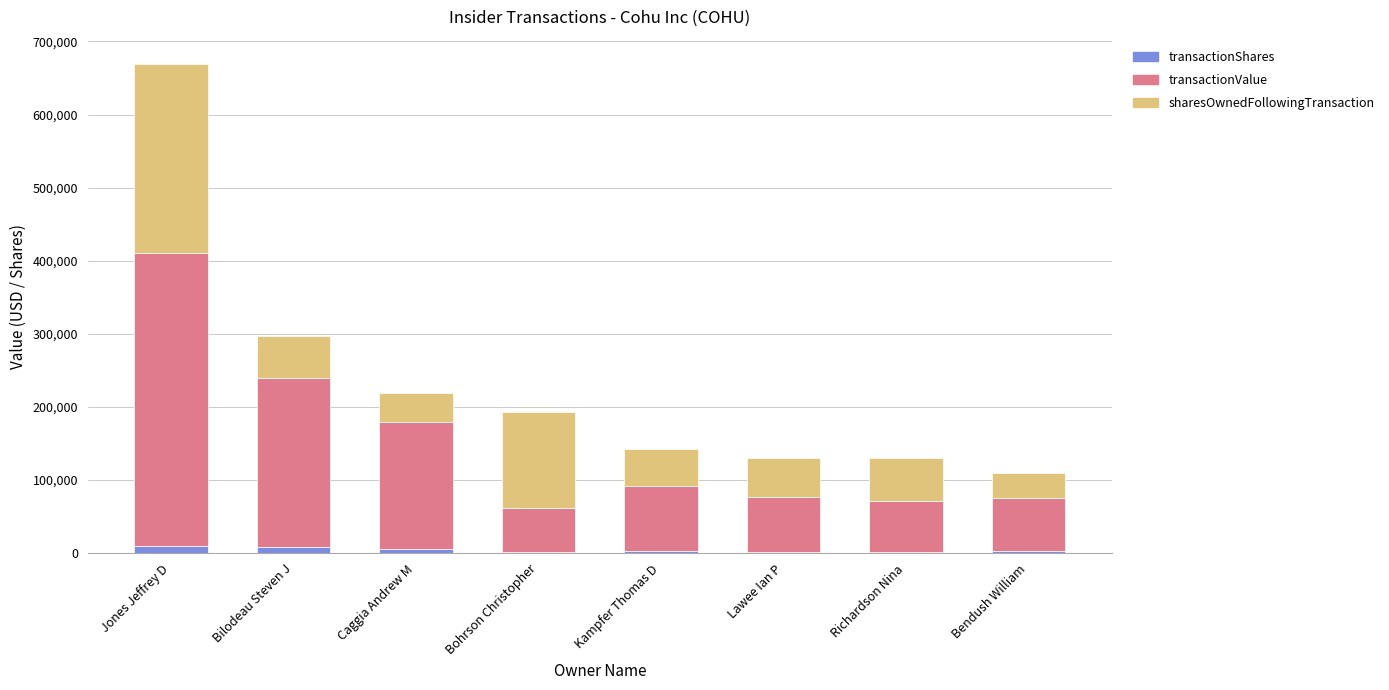

At which category is the sum across all series the highest?

Jones Jeffrey D